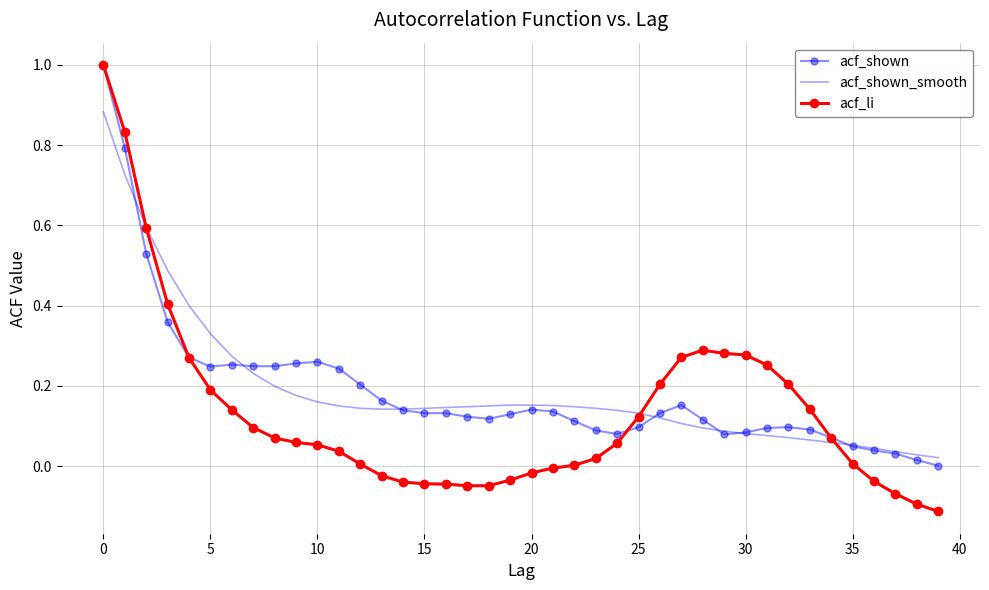

What is the maximum value for acf_shown?

1.0